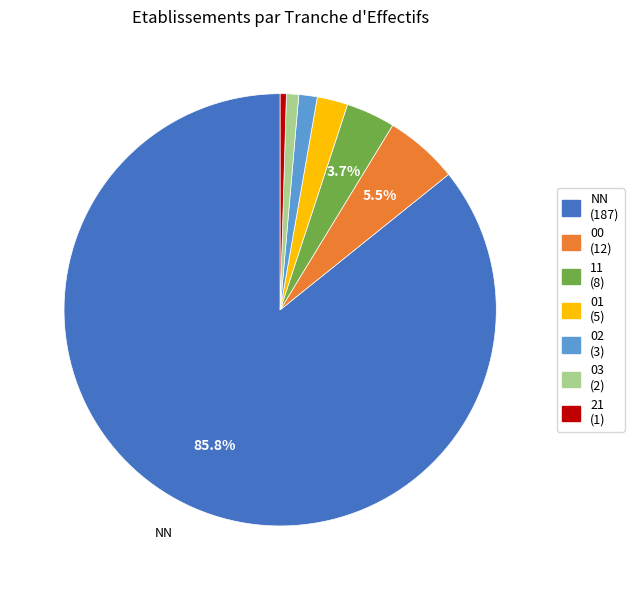

Is there a majority slice in this chart?

Yes